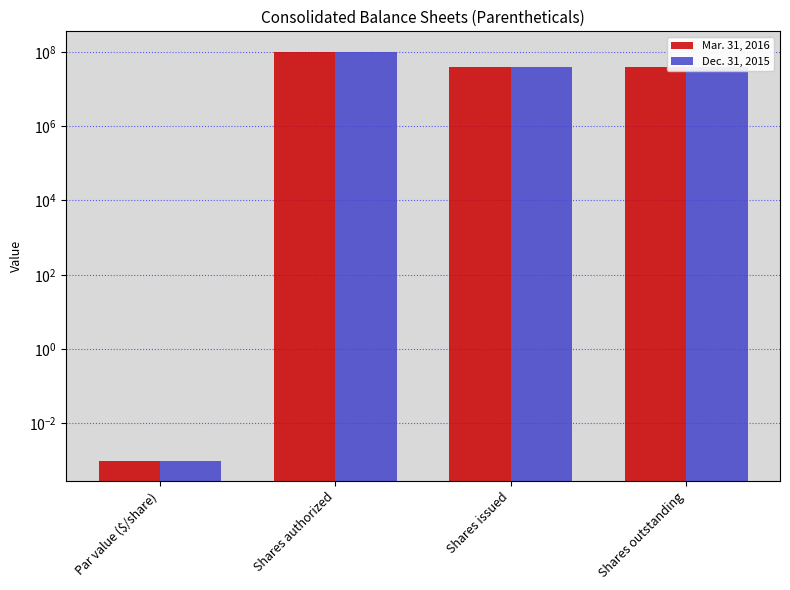

What is the sum of the Dec. 31, 2015 values at Shares authorized and Shares issued?

139532035.0